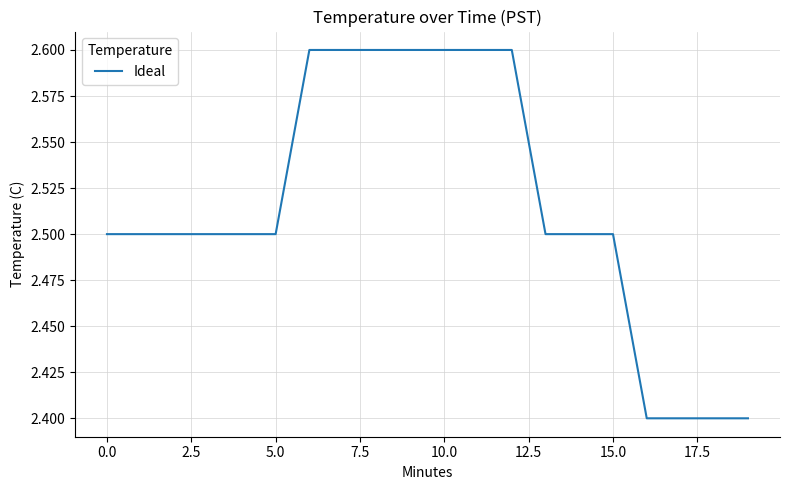

What is the minimum value shown in the chart?

2.4